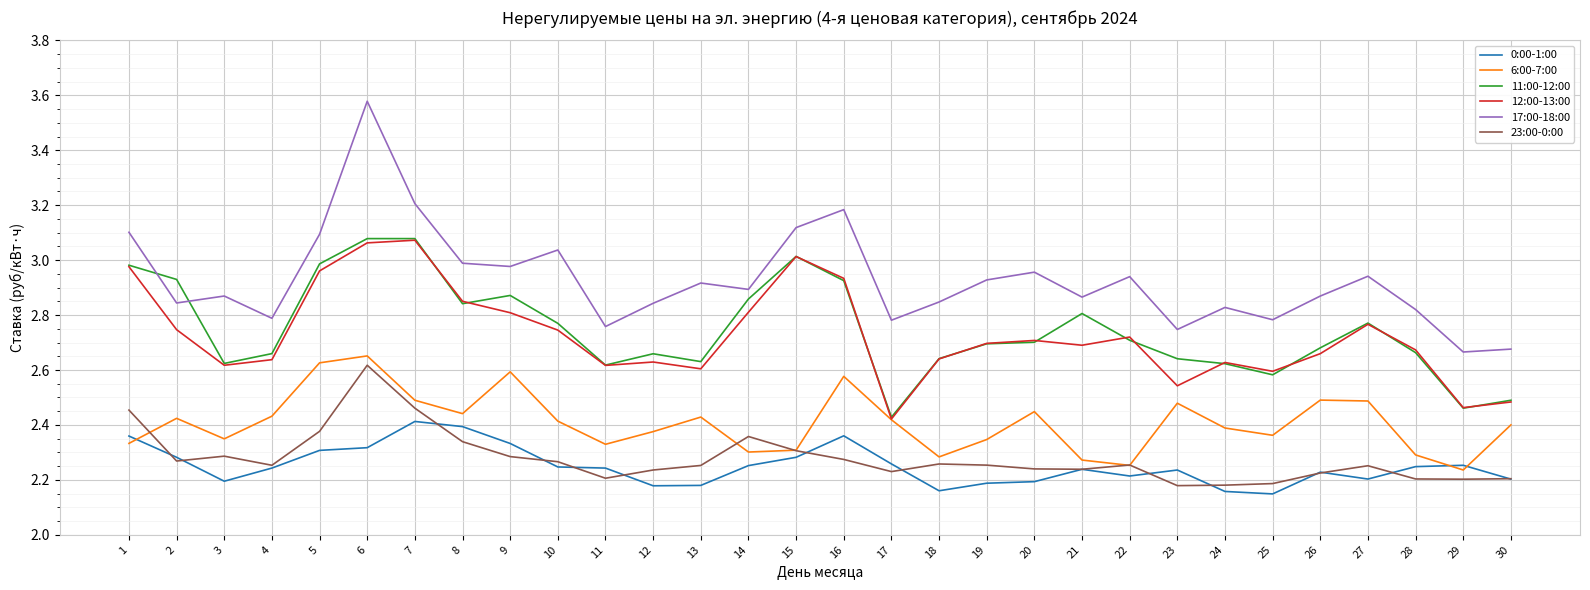

True or false: 0:00-1:00 and 11:00-12:00 cross at least once.

False